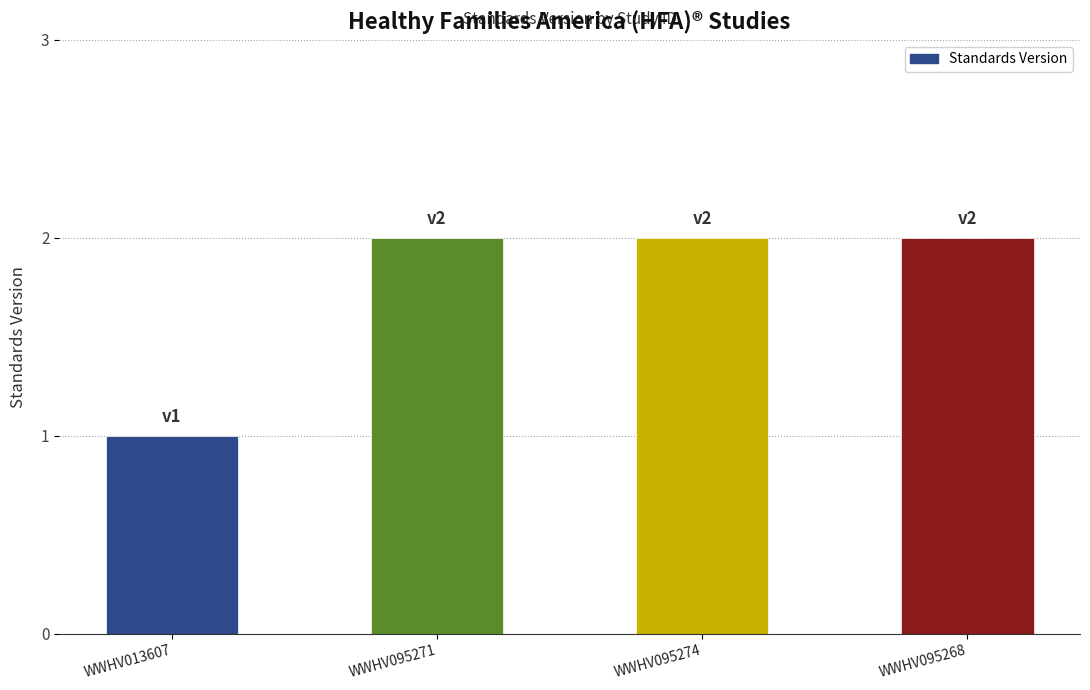

What value does the data have at WWHV095274?

2